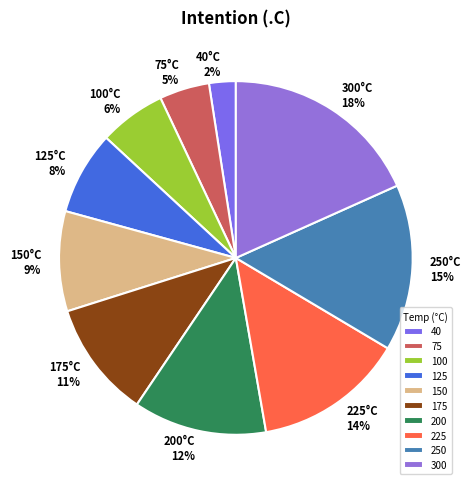

To the nearest percent, what is the difference between the largest and smallest slice percentages?

16%